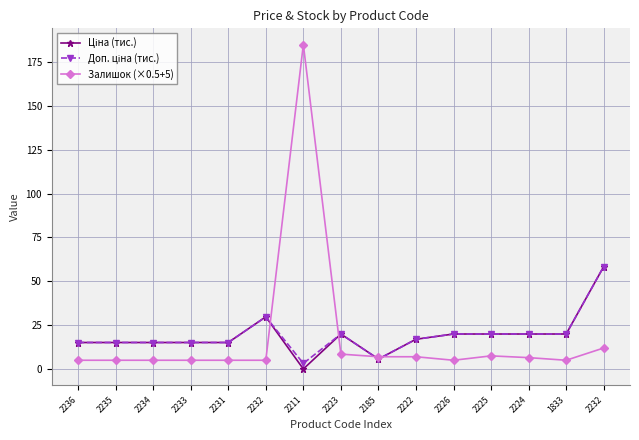

Does the chart have visible grid lines?

Yes